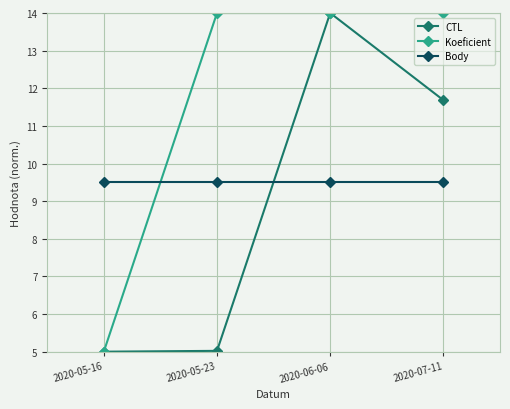

The value of Koeficient at 2020-05-23 is 14.0. True or false?

True